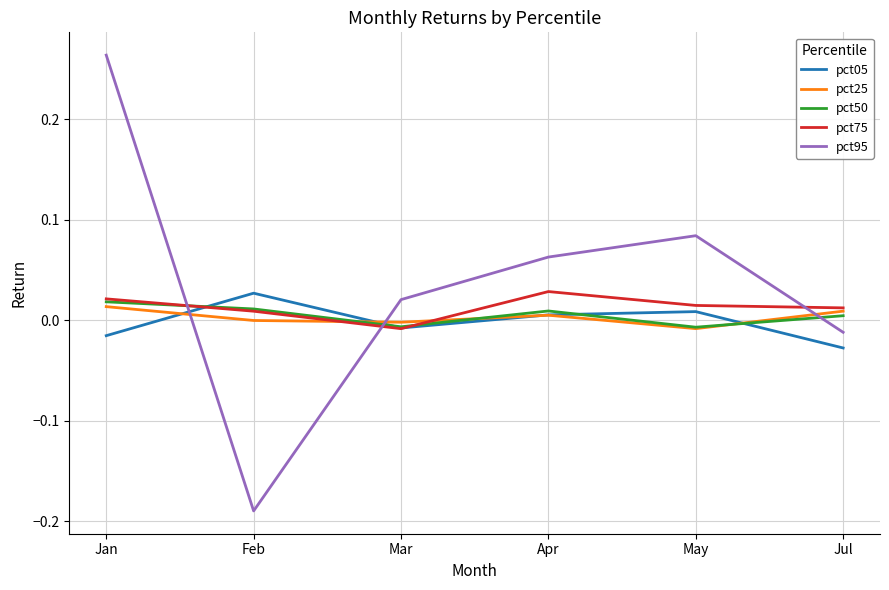

Which series has the largest range (max minus min)?

pct95